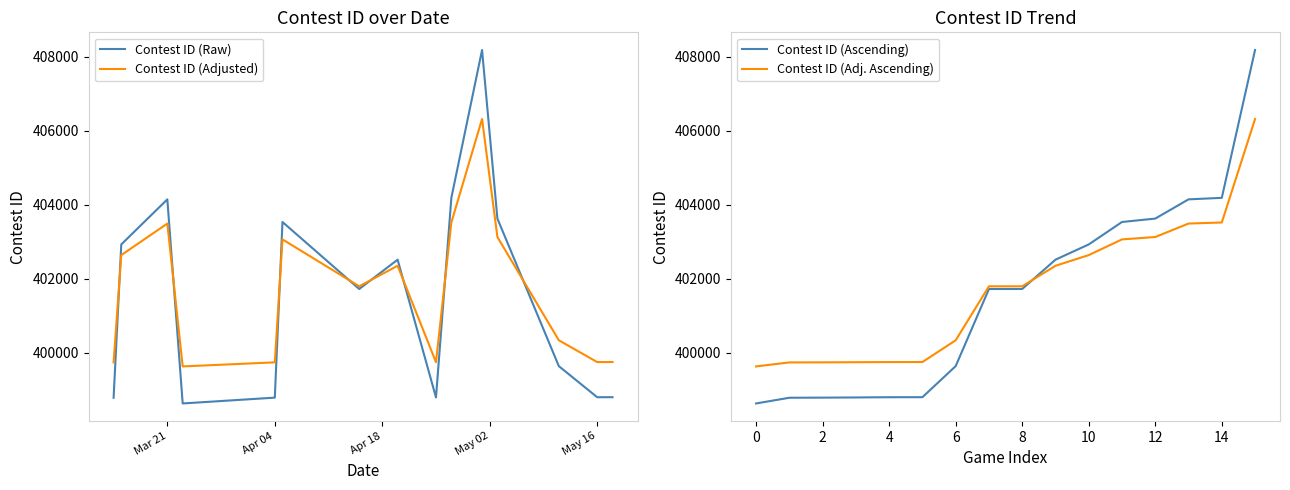

What is the sum of all Contest ID (Ascending) values?

6424866.0